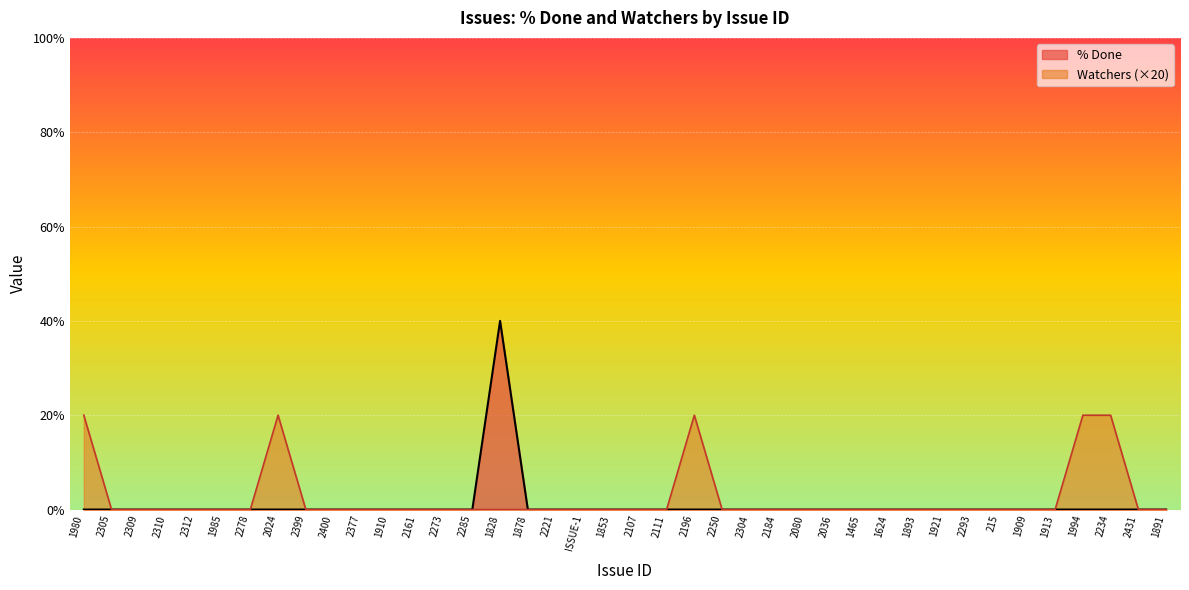

What are all the series names shown in the legend?

% Done, Watchers (×20)